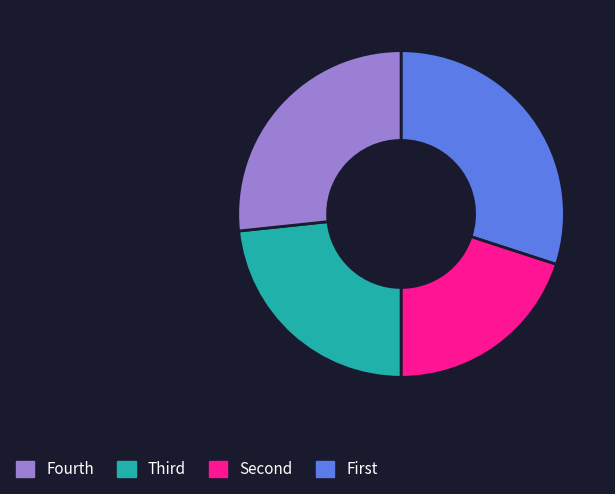

Does any single category account for the majority?

No